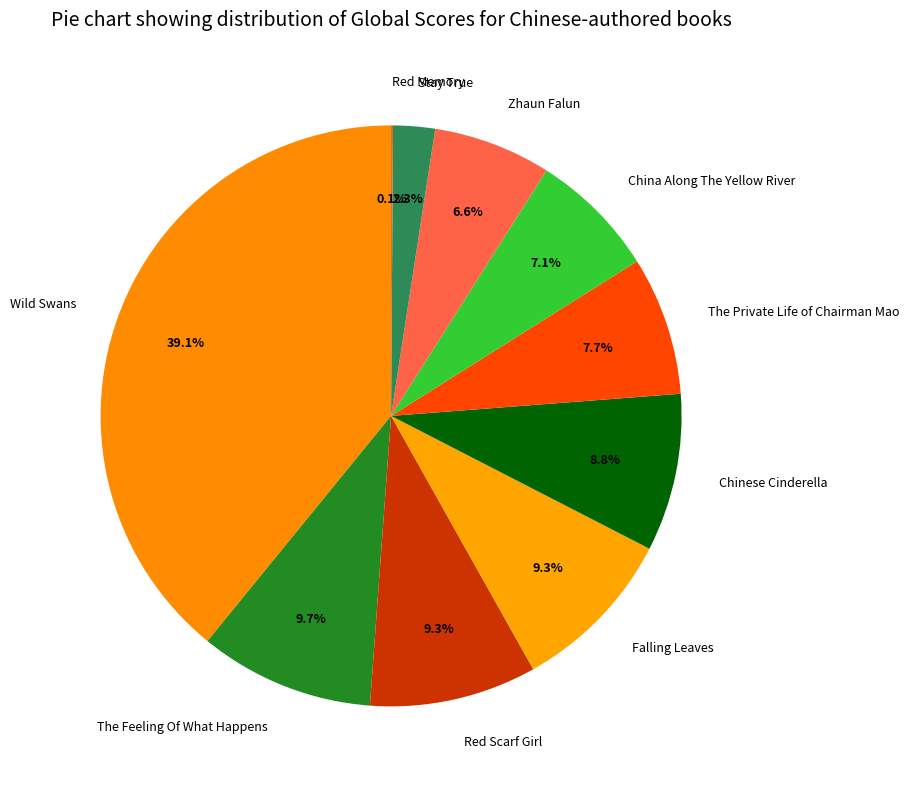

What percentage is NOT represented by Falling Leaves?

90.7%